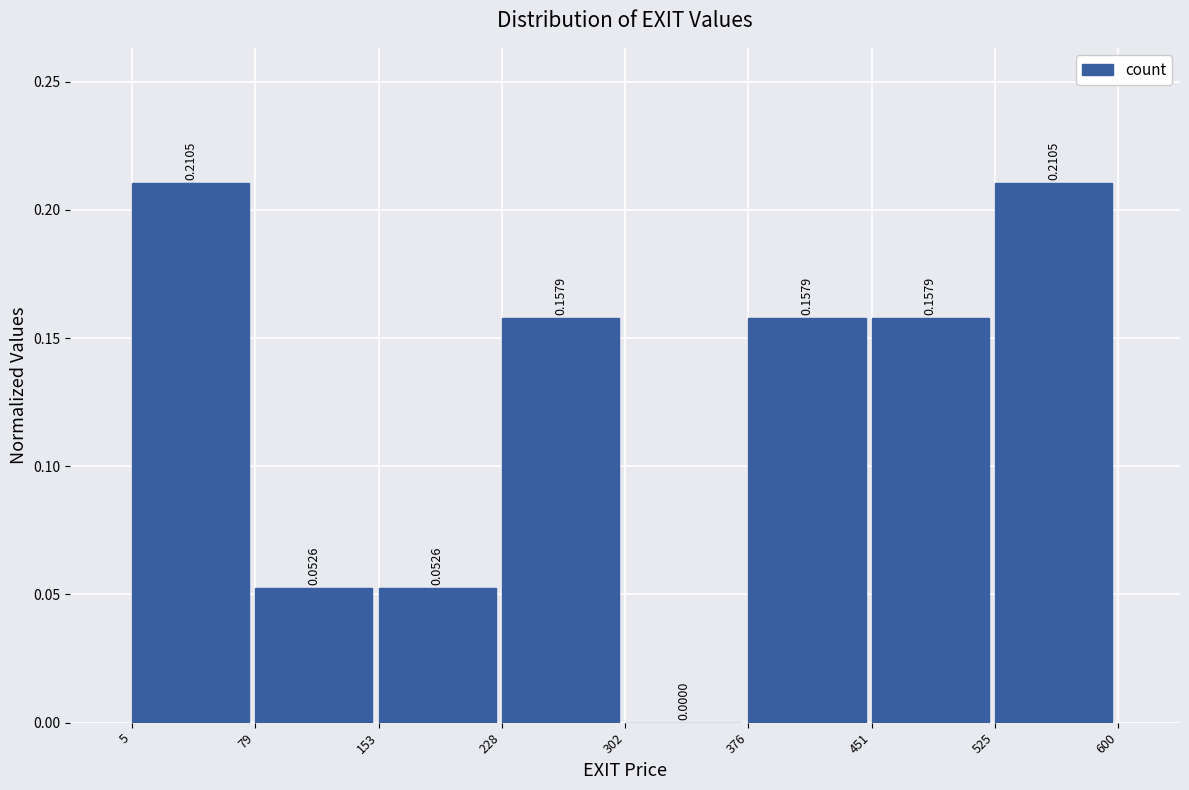

Reading left to right, transcribe this chart: for each bar, give the range it covers on the x-axis and its height.

5 to 79: 0.2105
79 to 153: 0.0526
153 to 228: 0.0526
228 to 302: 0.1579
302 to 376: 0.0000
376 to 451: 0.1579
451 to 525: 0.1579
525 to 600: 0.2105